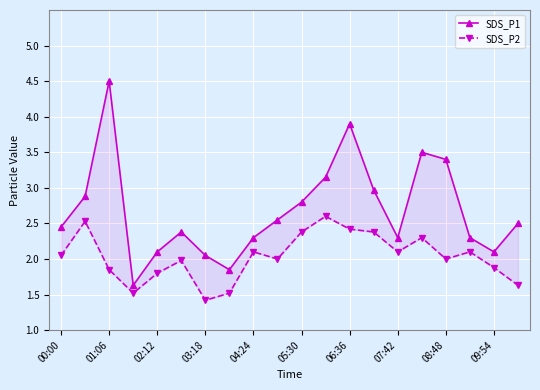

Where does the SDS_P2 series first go above 2?

00:00